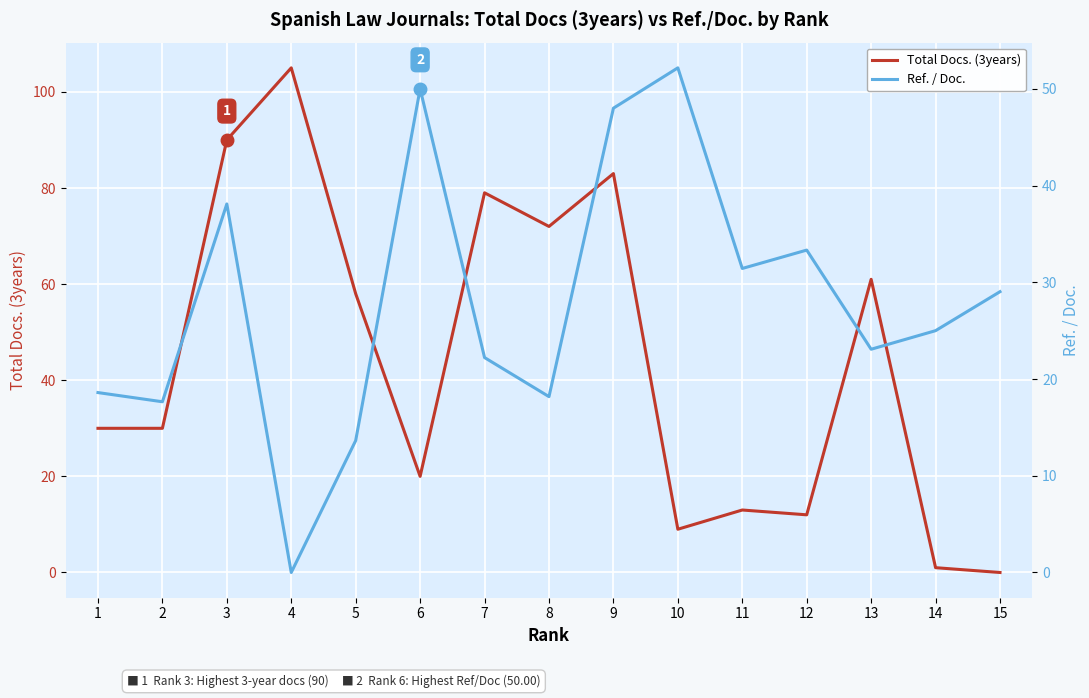

Is it true that Ref. / Doc. equals 13.6 at 5?

True